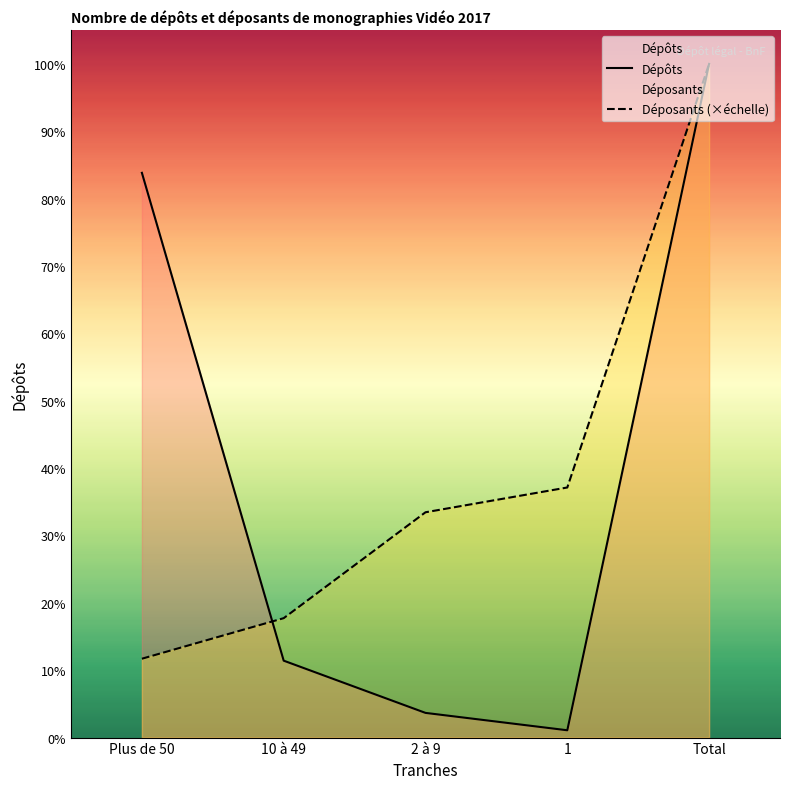

List the labels in order of Dépôts value, largest first.

Total, Plus de 50, 10 à 49, 2 à 9, 1